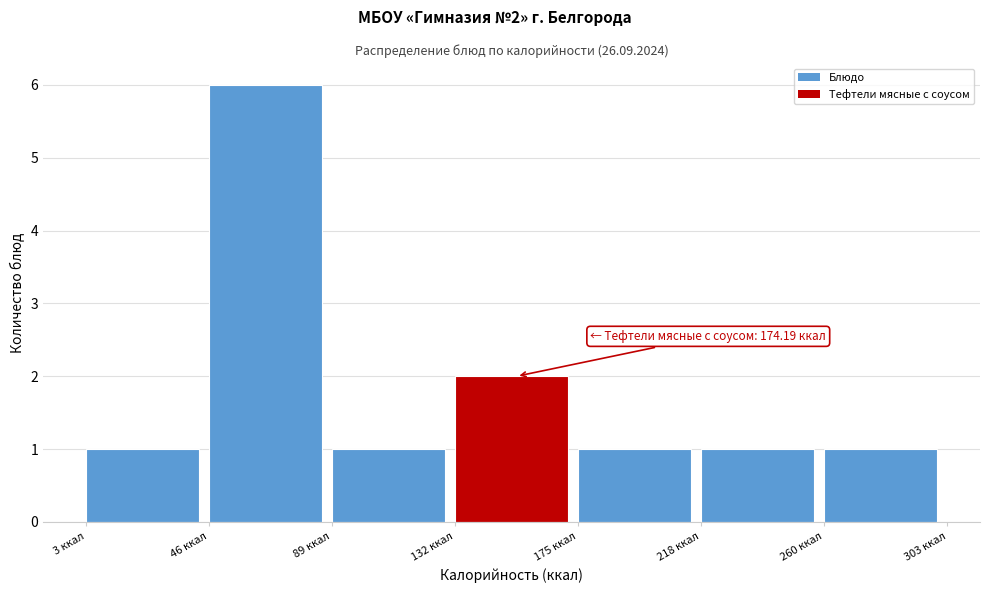

Which range on the x-axis has the tallest bar?

45 to 90